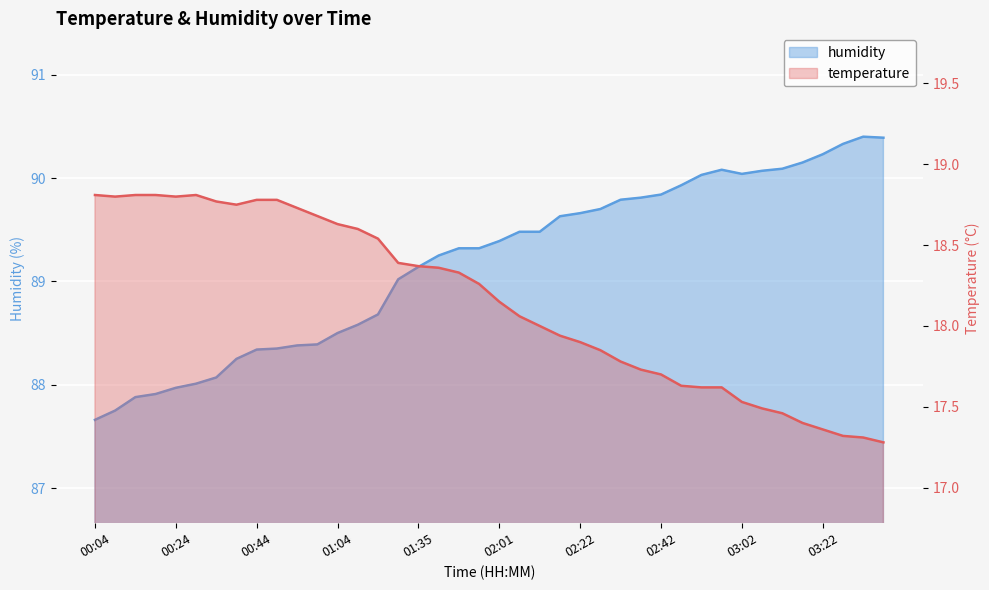

Reading left to right, list all the values displayed in this chart.

temperature: 18.8	18.8	18.8	18.8	18.8	18.8	18.8	18.8	18.8	18.8	18.7	18.7	18.6	18.6	18.5	18.4	18.4	18.4	18.3	18.3	18.1	18.1	18.0	17.9	17.9	17.9	17.8	17.7	17.7	17.6	17.6	17.6	17.5	17.5	17.5	17.4	17.4	17.3	17.3	17.3
humidity: 87.7	87.8	87.9	87.9	88.0	88.0	88.1	88.2	88.3	88.3	88.4	88.4	88.5	88.6	88.7	89.0	89.1	89.2	89.3	89.3	89.4	89.5	89.5	89.6	89.7	89.7	89.8	89.8	89.8	89.9	90.0	90.1	90.0	90.1	90.1	90.2	90.2	90.3	90.4	90.4